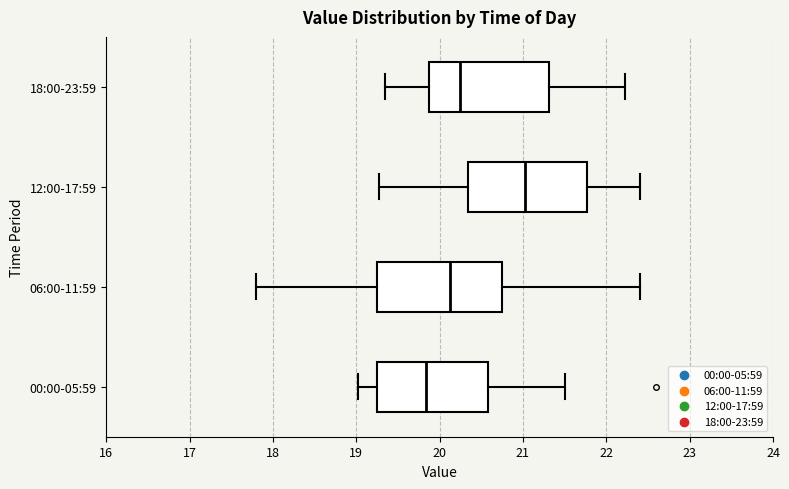

Which box has the furthest to the right median line?

12:00-17:59